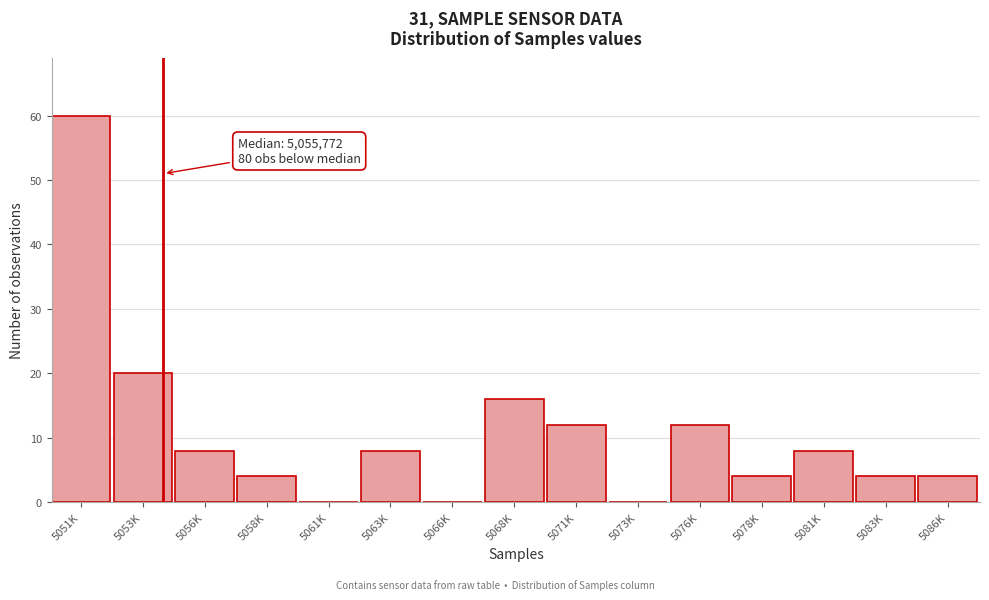

Reading left to right, list all the values displayed in this chart.

5051K=60	5053K=20	5056K=8	5058K=4	5061K=0	5063K=8	5066K=0	5068K=16	5071K=12	5073K=0	5076K=12	5078K=4	5081K=8	5083K=4	5086K=4